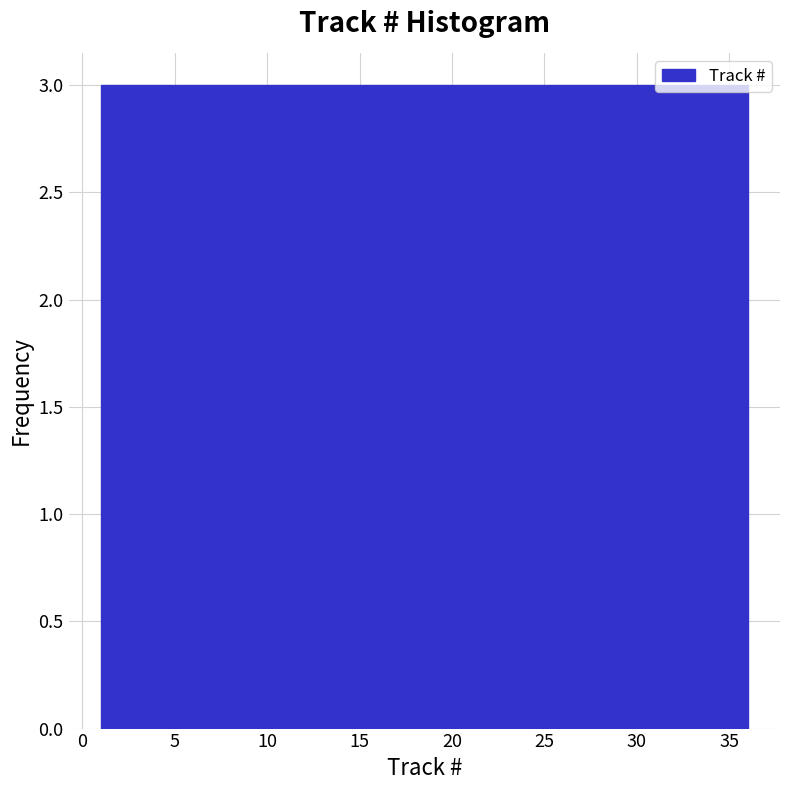

Reading left to right, transcribe this chart: for each bar, give the range it covers on the x-axis and its height. Neither the bar edges nor the heights are printed on the chart, so give them approximately, as read against the axes.

1.0 to 4.0: 3
4.0 to 7.0: 3
7.0 to 10.0: 3
10.0 to 12.5: 3
12.5 to 15.5: 3
15.5 to 18.5: 3
18.5 to 21.5: 3
21.5 to 24.5: 3
24.5 to 27.5: 3
27.5 to 30.0: 3
30.0 to 33.0: 3
33.0 to 36.0: 3